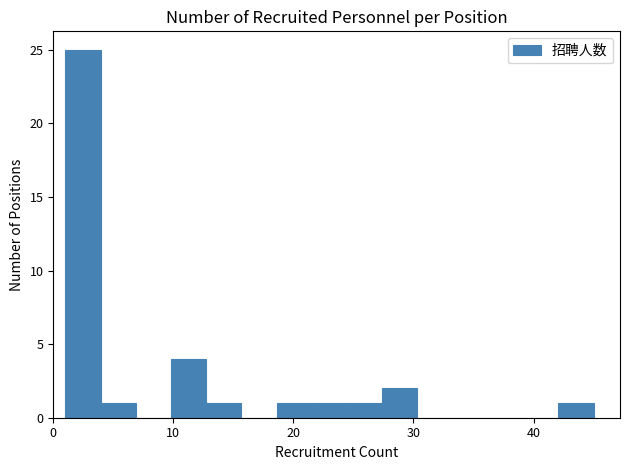

Read against the x-axis, roughly where is the centre of the tallest bar?

2